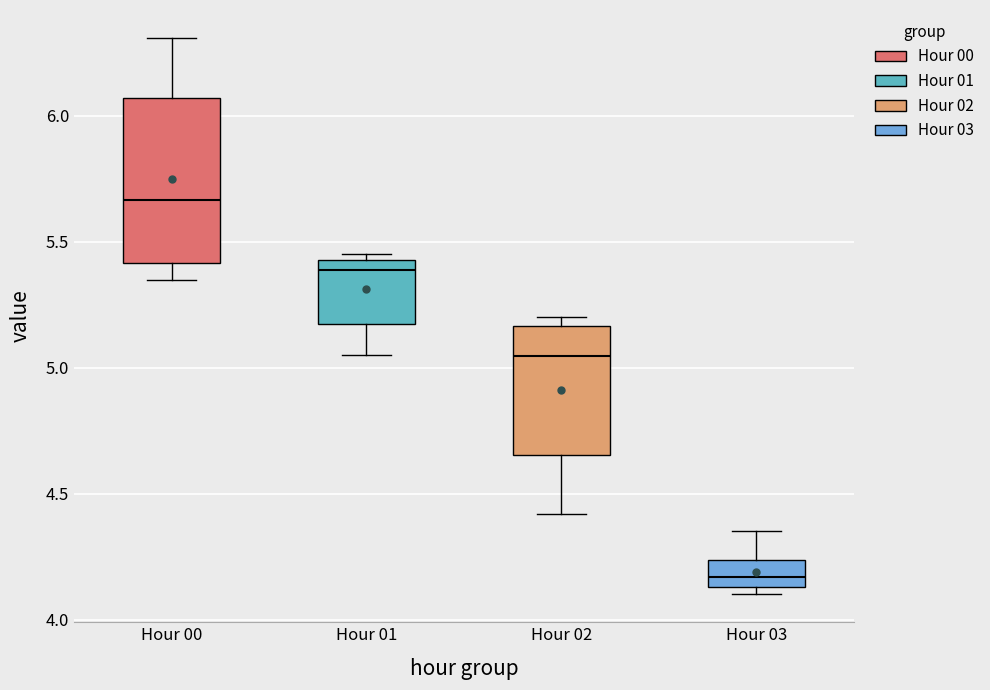

Which box is the tallest, from its lower edge to its upper edge?

Hour 00